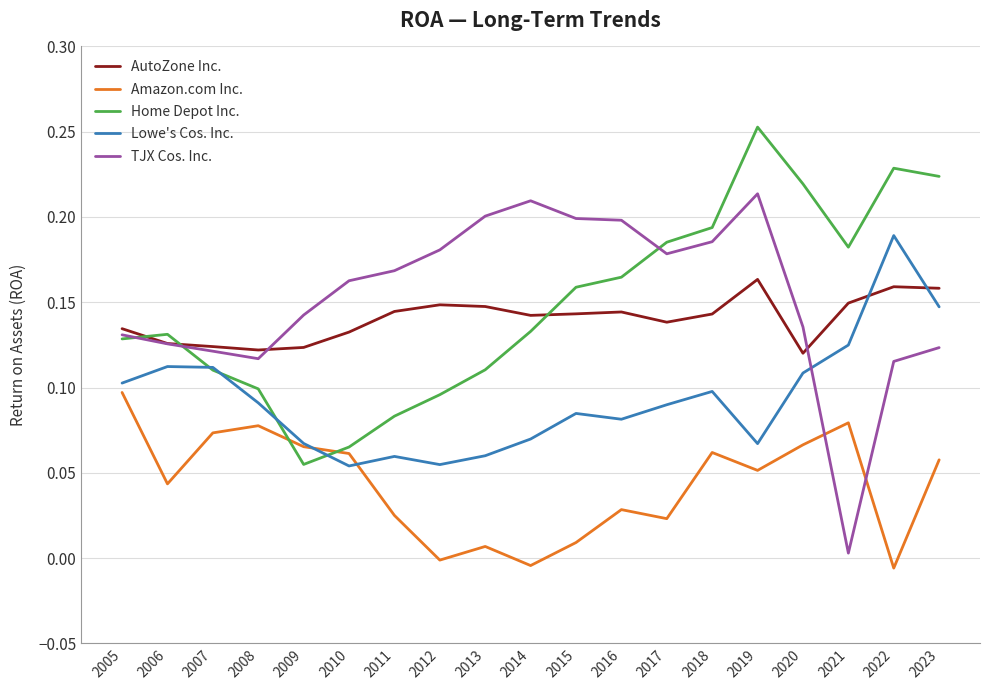

Rank the series by their maximum value, from lowest to highest.

Amazon.com Inc., AutoZone Inc., Lowe's Cos. Inc., TJX Cos. Inc., Home Depot Inc.